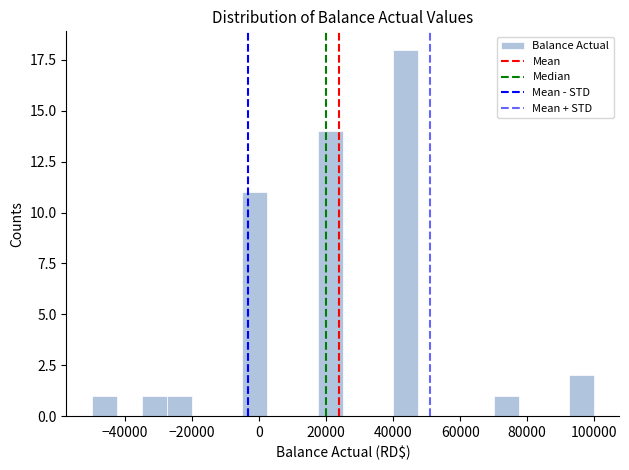

Around what value on the x-axis is the tallest bar? Give the approximate position of its centre, as read against the axis.

44000